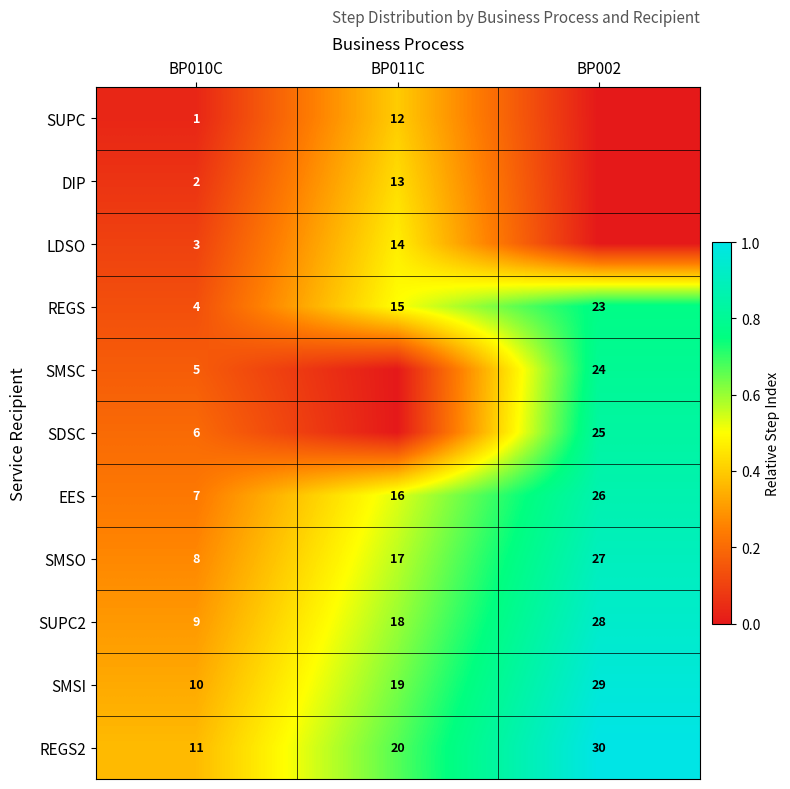

Rank the categories by REGS2 value from lowest to highest.

BP010C, BP011C, BP002